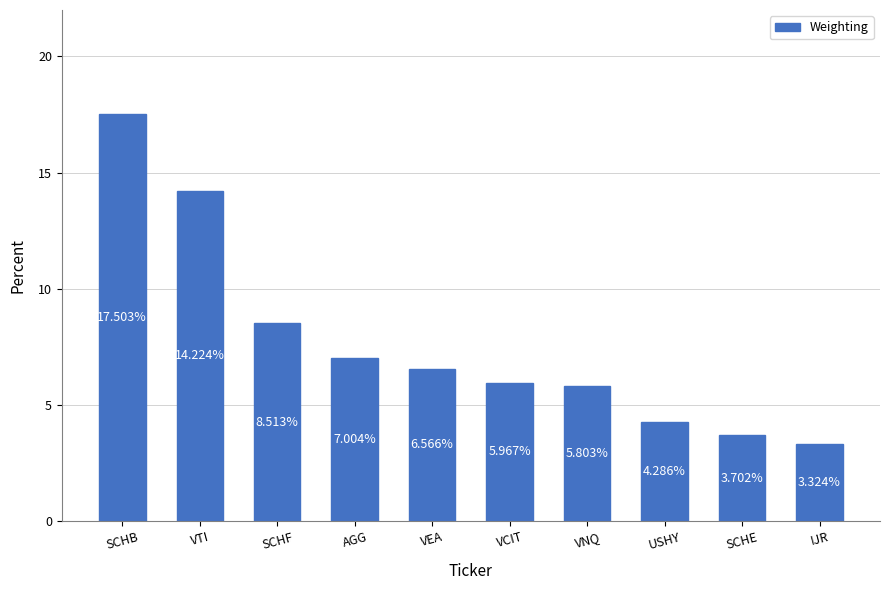

At which label is the value closest to 10?

SCHF